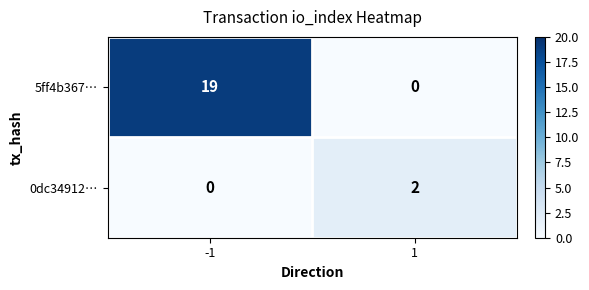

What is the difference between the 5ff4b367… values at 1 and -1?

19